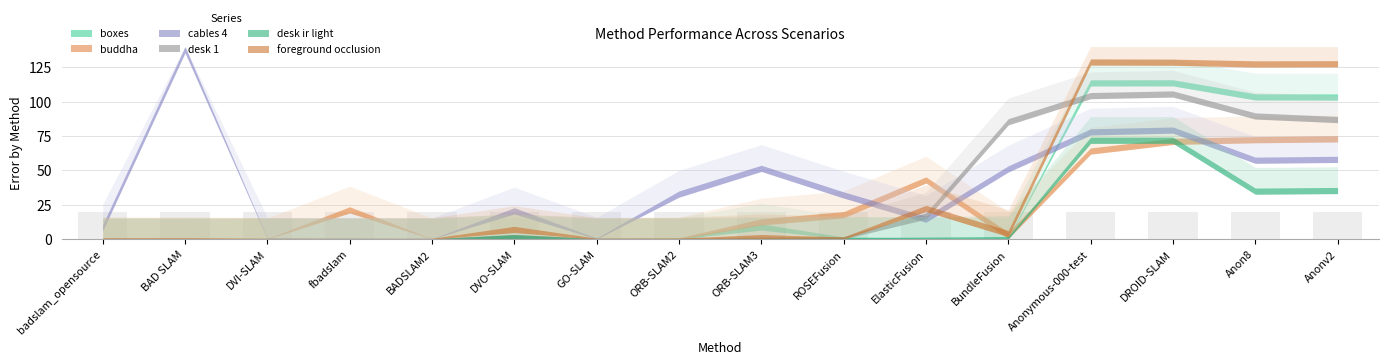

What is the total value across all series at fbadslam?

25.6